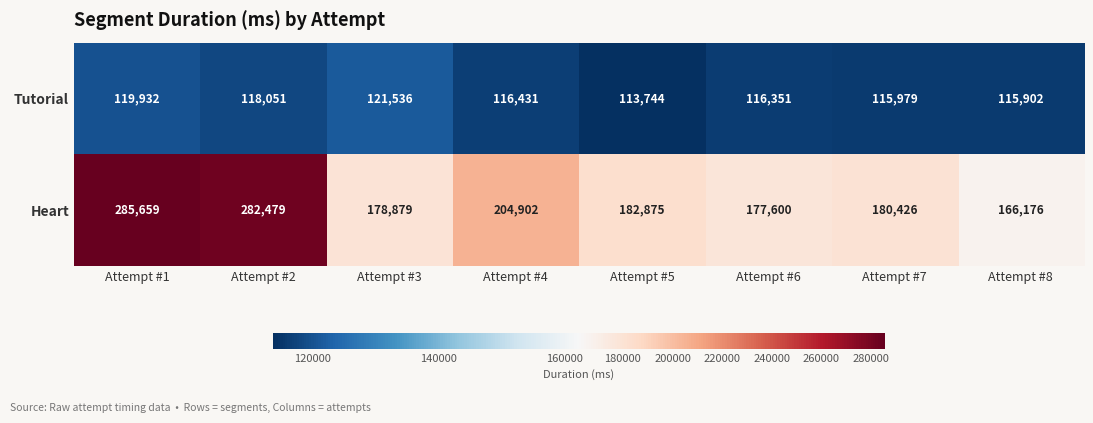

How many distinct data groups are displayed?

2